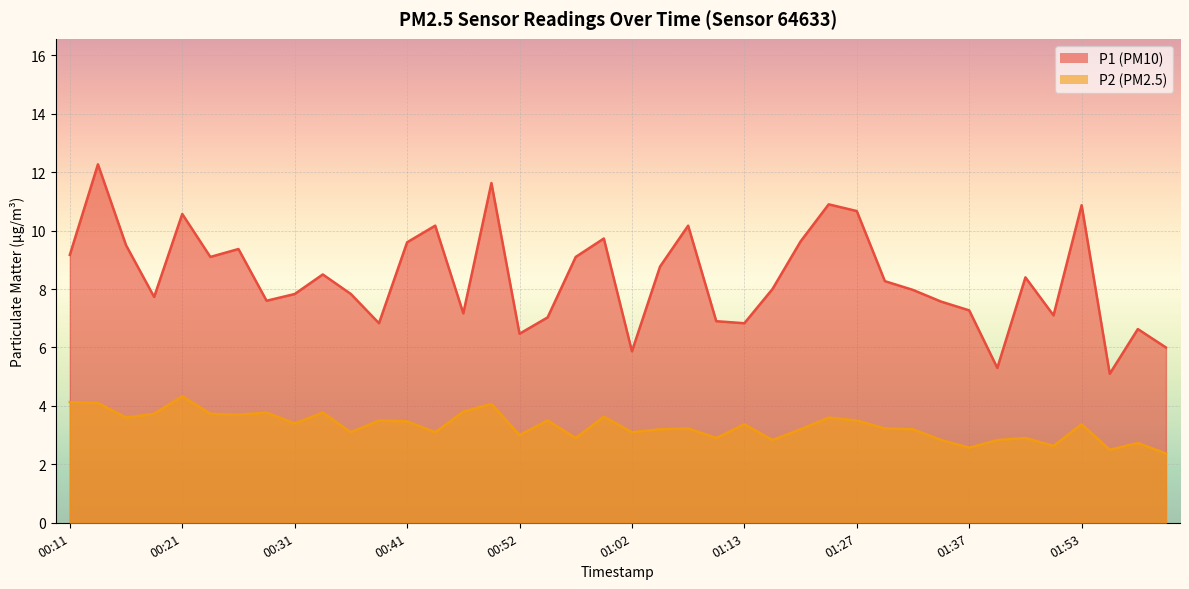

Reading right to left, what are all the values shown in this chart?

P1: 02:00=6.0	01:58=6.6	01:55=5.1	01:53=10.9	01:50=7.1	01:48=8.4	01:45=5.3	01:37=7.3	01:34=7.6	01:32=8.0	01:29=8.3	01:27=10.7	01:24=10.9	01:21=9.6	01:19=8.0	01:13=6.8	01:10=6.9	01:07=10.2	01:05=8.8	01:02=5.9	00:59=9.7	00:57=9.1	00:54=7.0	00:52=6.5	00:49=11.6	00:47=7.2	00:44=10.2	00:41=9.6	00:39=6.8	00:36=7.8	00:34=8.5	00:31=7.8	00:29=7.6	00:26=9.4	00:24=9.1	00:21=10.6	00:19=7.7	00:16=9.5	00:14=12.3	00:11=9.2
P2: 02:00=2.4	01:58=2.7	01:55=2.5	01:53=3.4	01:50=2.6	01:48=2.9	01:45=2.8	01:37=2.6	01:34=2.8	01:32=3.2	01:29=3.2	01:27=3.5	01:24=3.6	01:21=3.2	01:19=2.8	01:13=3.4	01:10=2.9	01:07=3.2	01:05=3.2	01:02=3.1	00:59=3.6	00:57=2.9	00:54=3.5	00:52=3.0	00:49=4.1	00:47=3.8	00:44=3.1	00:41=3.5	00:39=3.5	00:36=3.1	00:34=3.8	00:31=3.4	00:29=3.8	00:26=3.7	00:24=3.7	00:21=4.3	00:19=3.7	00:16=3.6	00:14=4.1	00:11=4.1